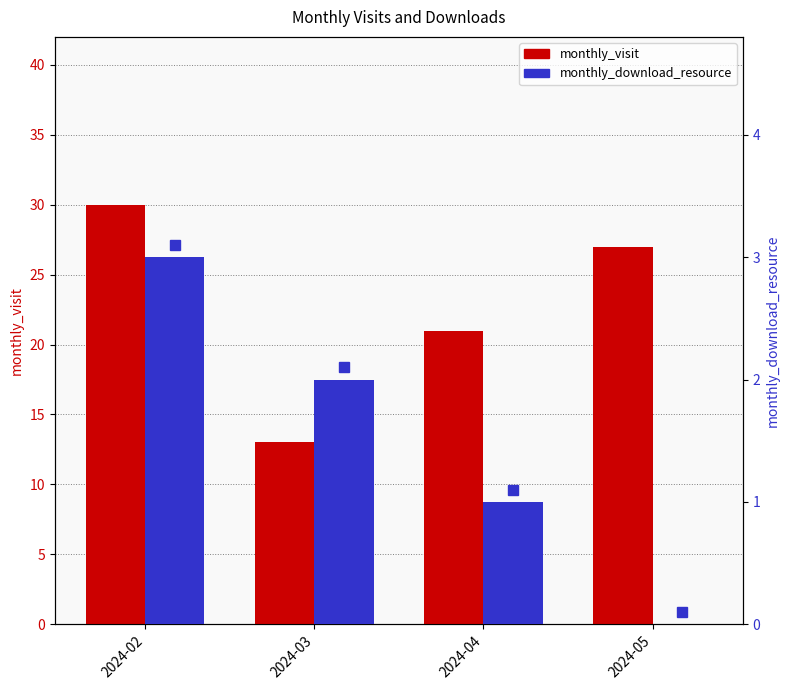

At which category is the sum across all series the highest?

2024-02